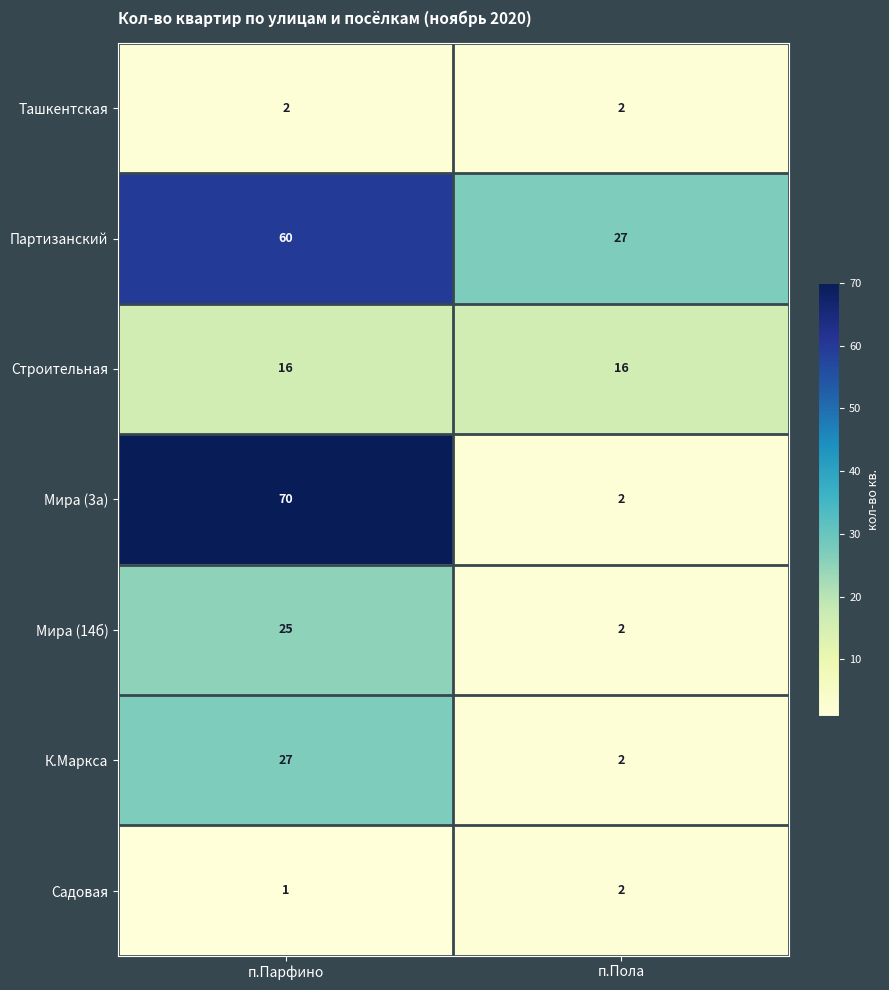

At which category is the sum across all series the highest?

п.Парфино